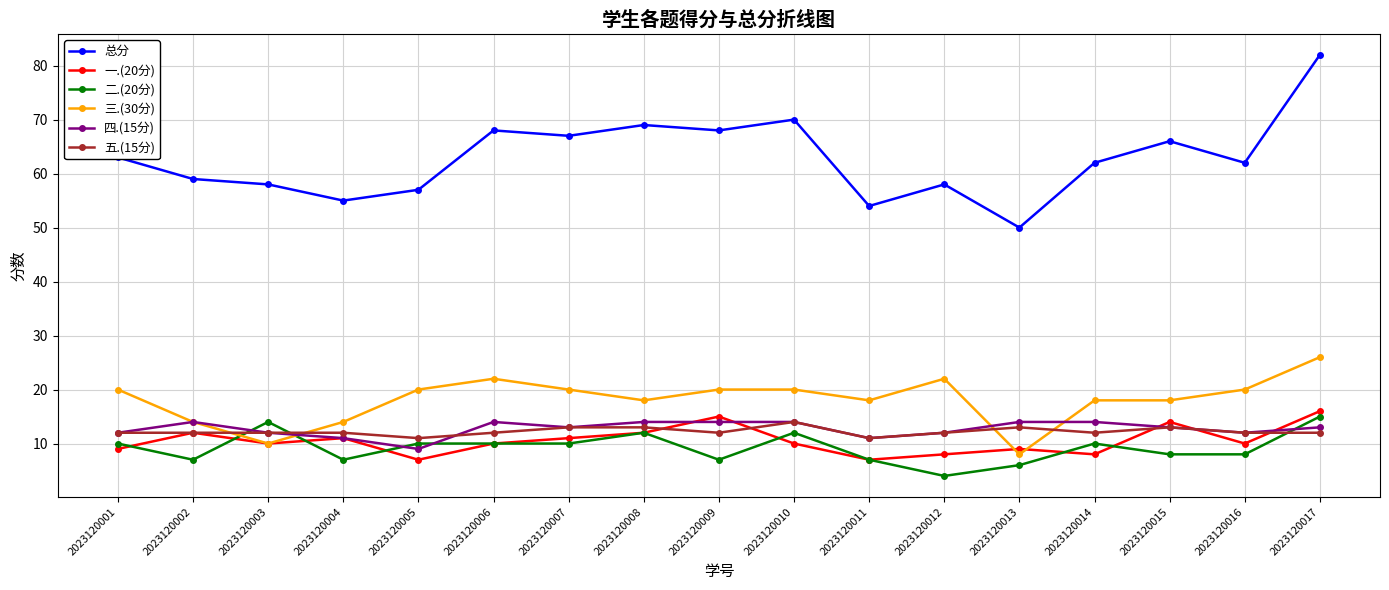

Reading left to right, transcribe all the data shown in this chart.

总分: 63	59	58	55	57	68	67	69	68	70	54	58	50	62	66	62	82
一.(20分): 9	12	10	11	7	10	11	12	15	10	7	8	9	8	14	10	16
二.(20分): 10	7	14	7	10	10	10	12	7	12	7	4	6	10	8	8	15
三.(30分): 20	14	10	14	20	22	20	18	20	20	18	22	8	18	18	20	26
四.(15分): 12	14	12	11	9	14	13	14	14	14	11	12	14	14	13	12	13
五.(15分): 12	12	12	12	11	12	13	13	12	14	11	12	13	12	13	12	12